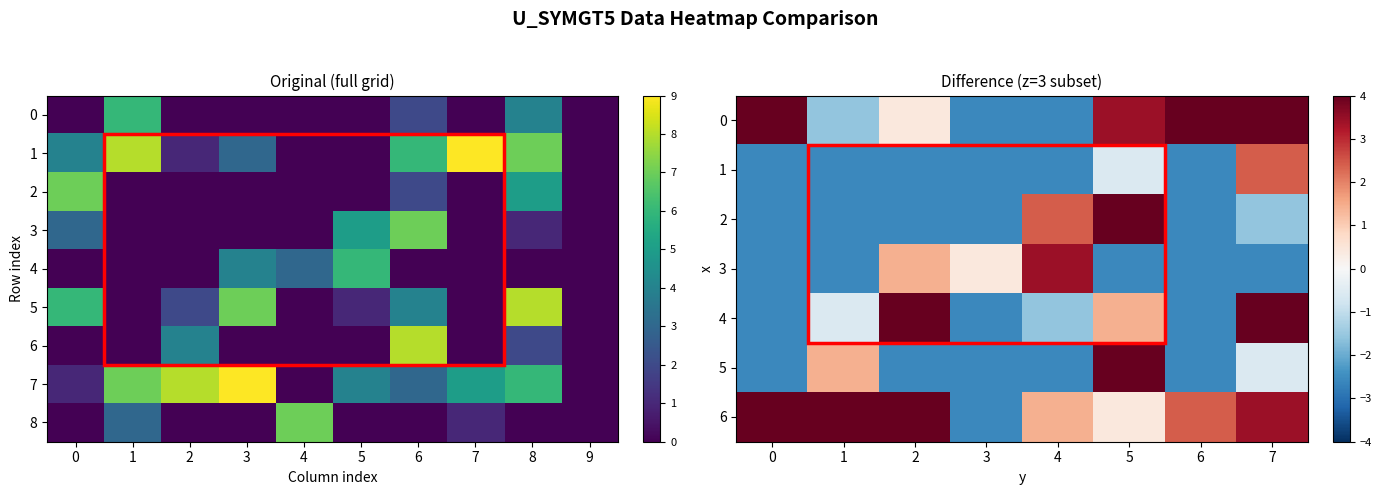

List the series in order of their peak value, lowest first.

row1, row5, row3, row4, row9, row6, row7, row2, row8